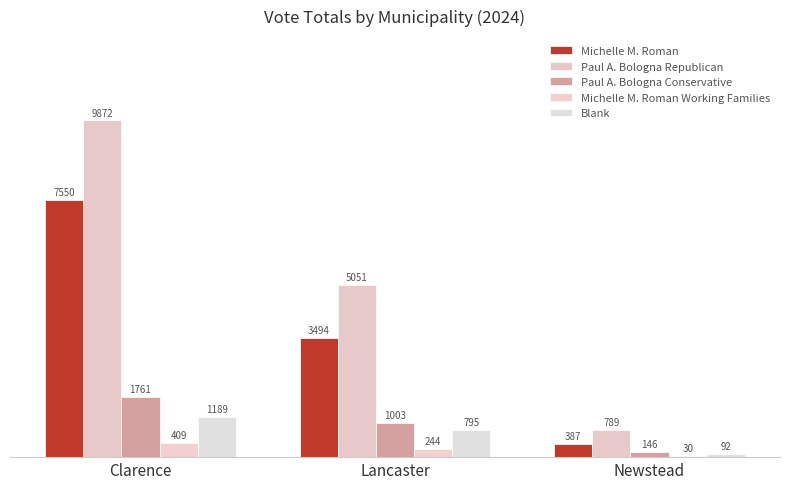

At which category is the sum across all series the highest?

Clarence